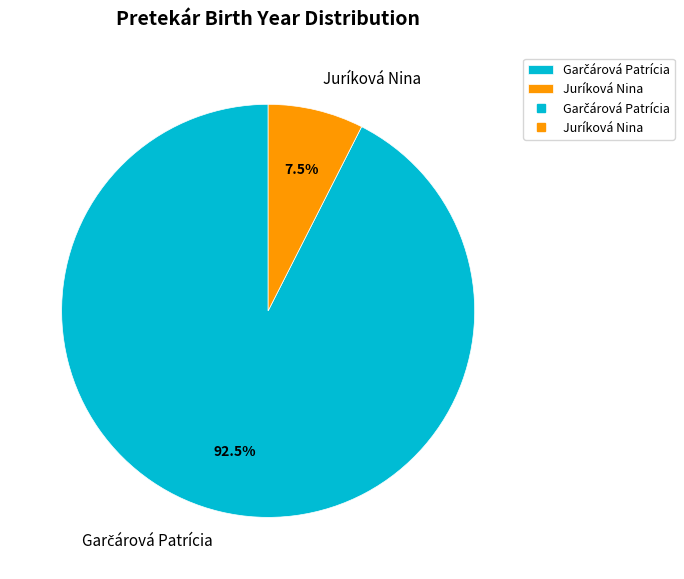

What portion of the pie excludes Juríková Nina?

92.5%